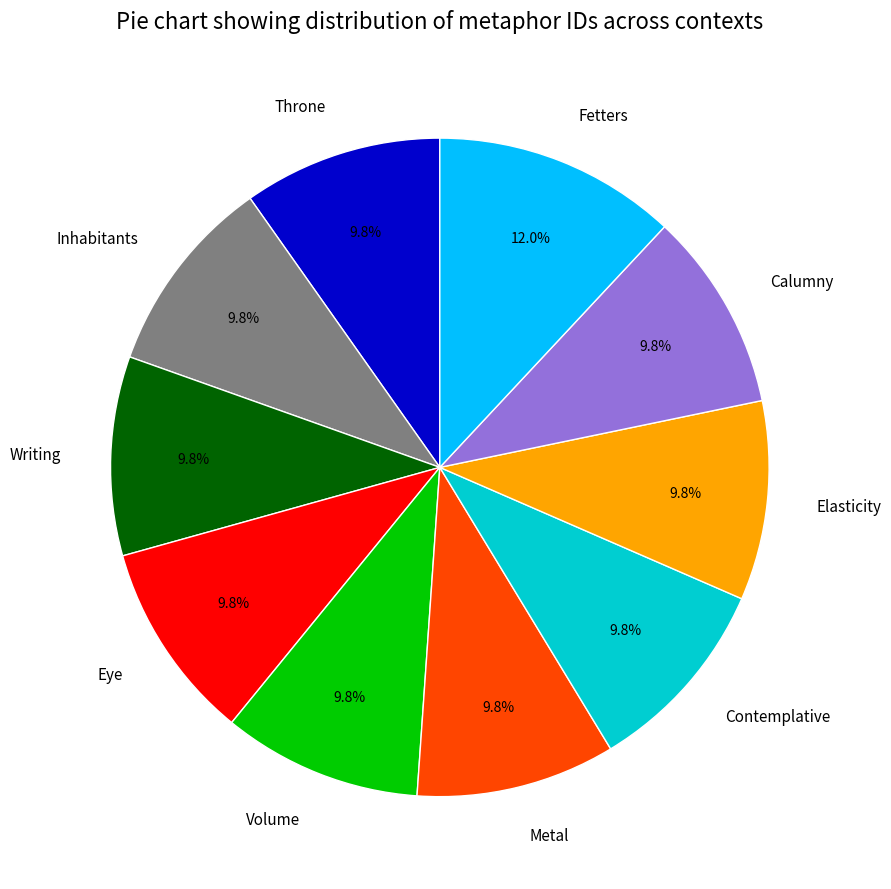

To the nearest percent, what portion does Metal represent?

10%